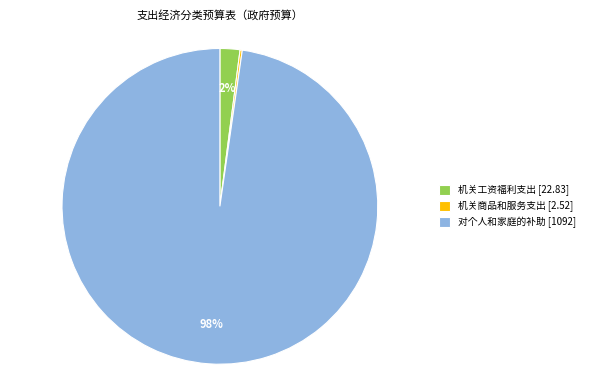

To the nearest percent, what portion does 对个人和家庭的补助 [1092] represent?

98%